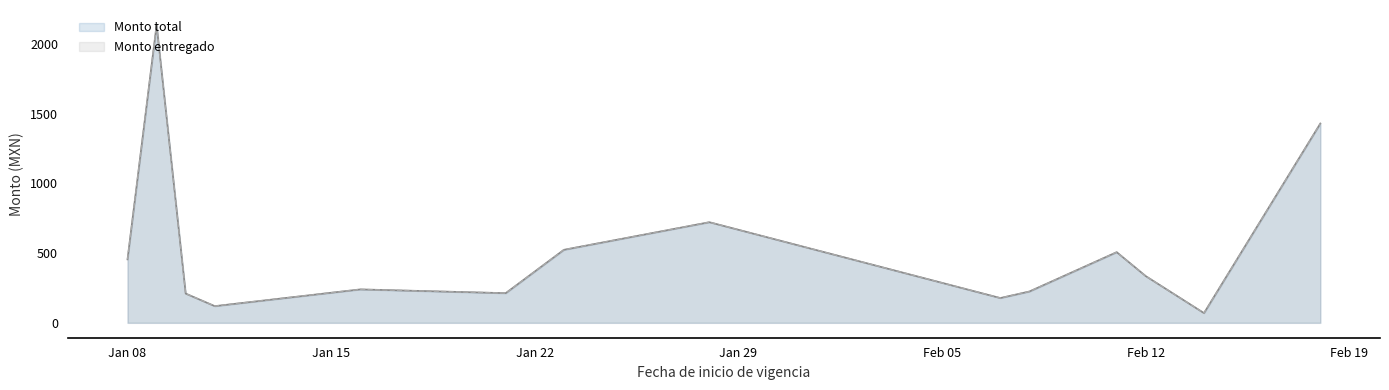

Does the chart have visible grid lines?

No